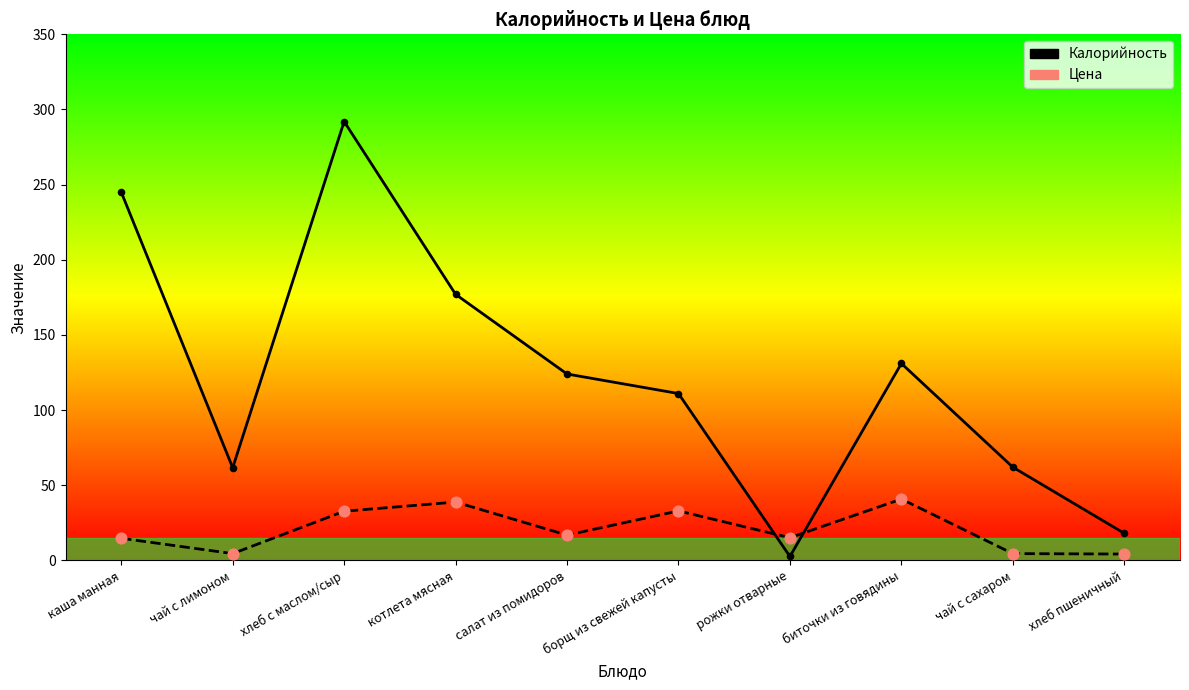

Which series contains the highest Y value?

Калорийность